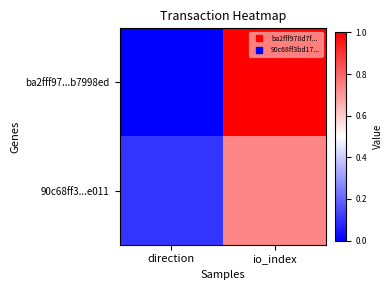

What is the total value across all series at io_index?

1.7